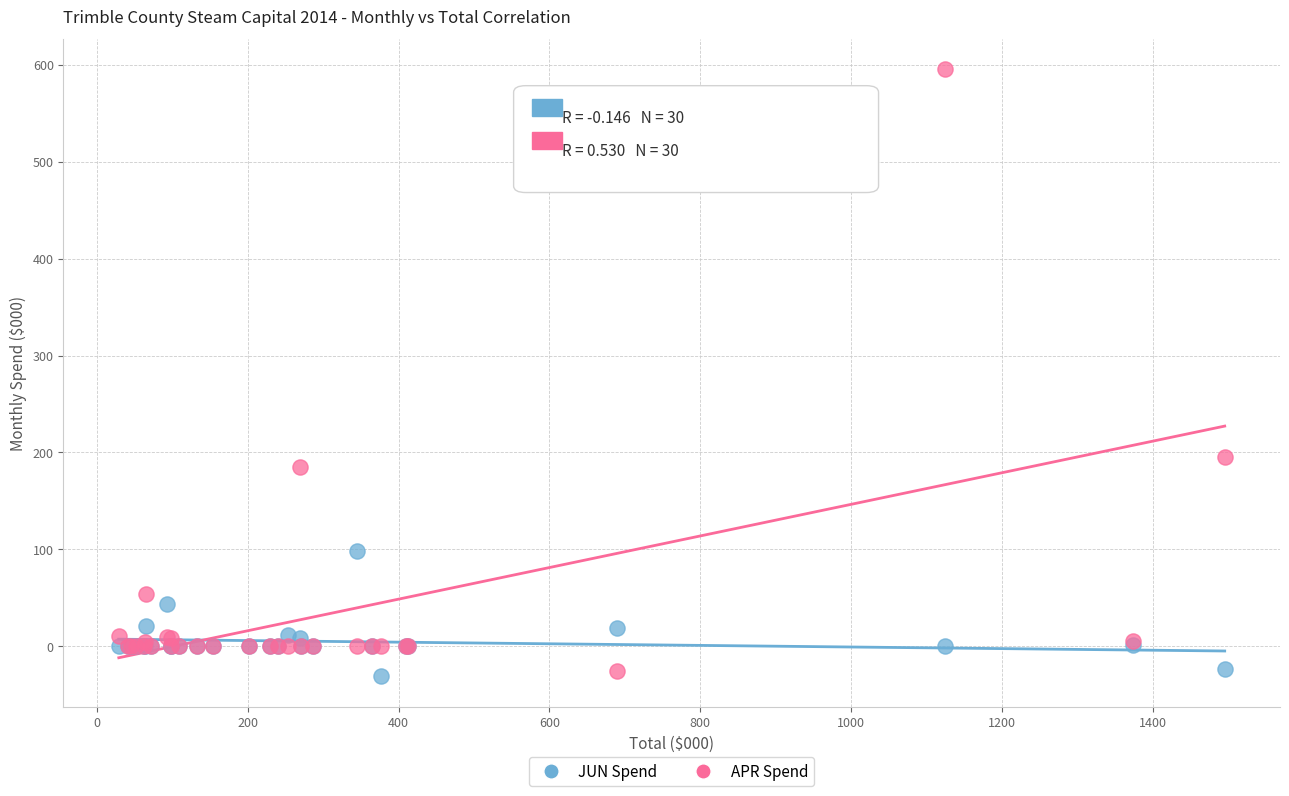

What is the X range (max minus min) for the scatter plot?

1466.8